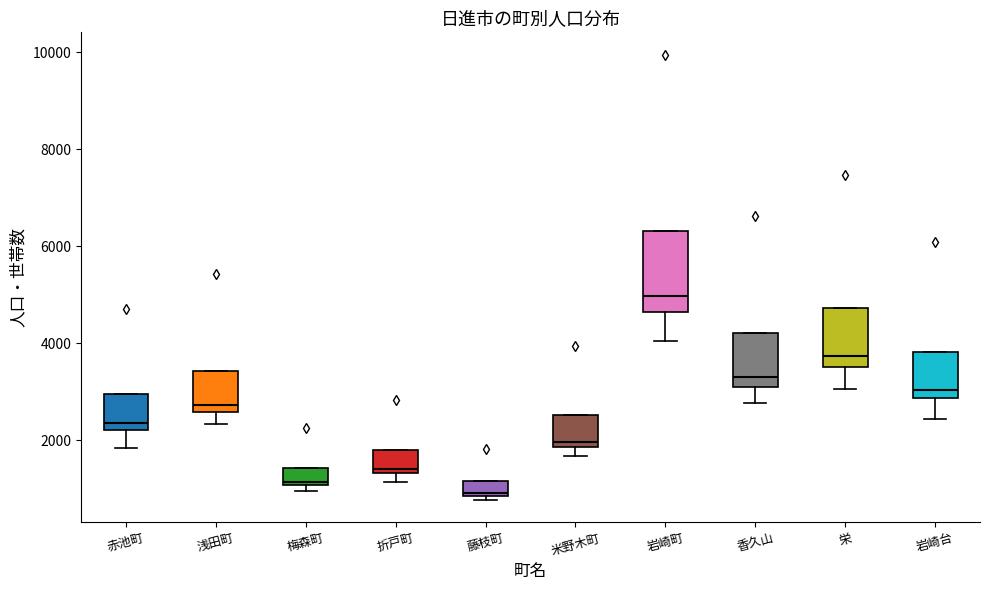

Where does the lower whisker of the box for 岩崎町 end on the y-axis? The values are not printed on the chart, so give them approximately, as read against the axis.

4000